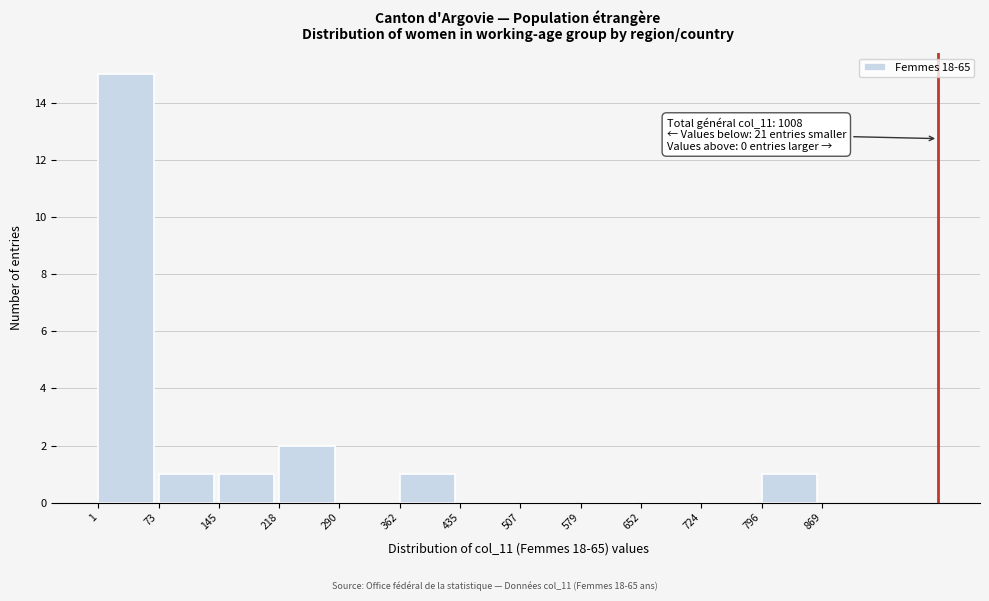

Which range on the x-axis has the tallest bar?

1 to 73